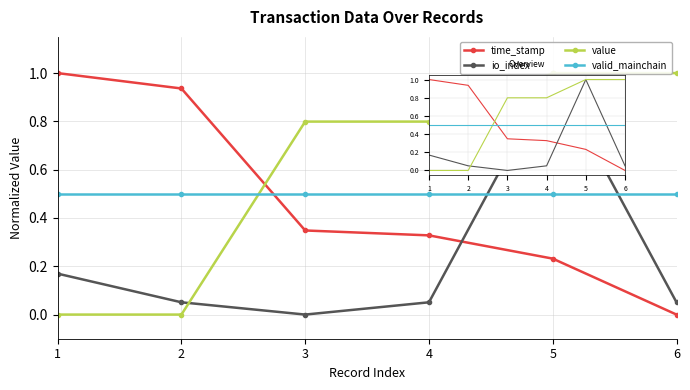

The time_stamp series shows 0.2 at 4. True or false?

False